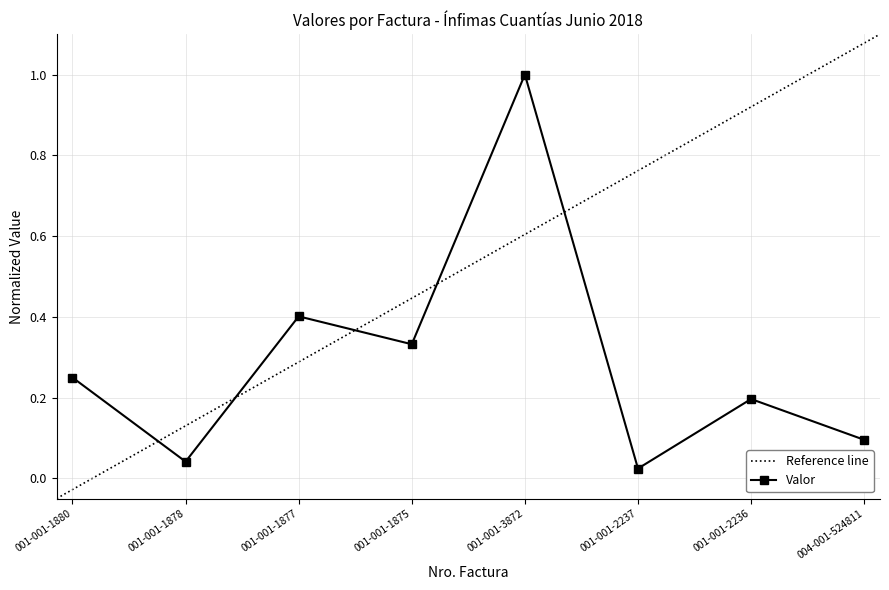

Does the chart display data point markers on the line(s)?

Yes